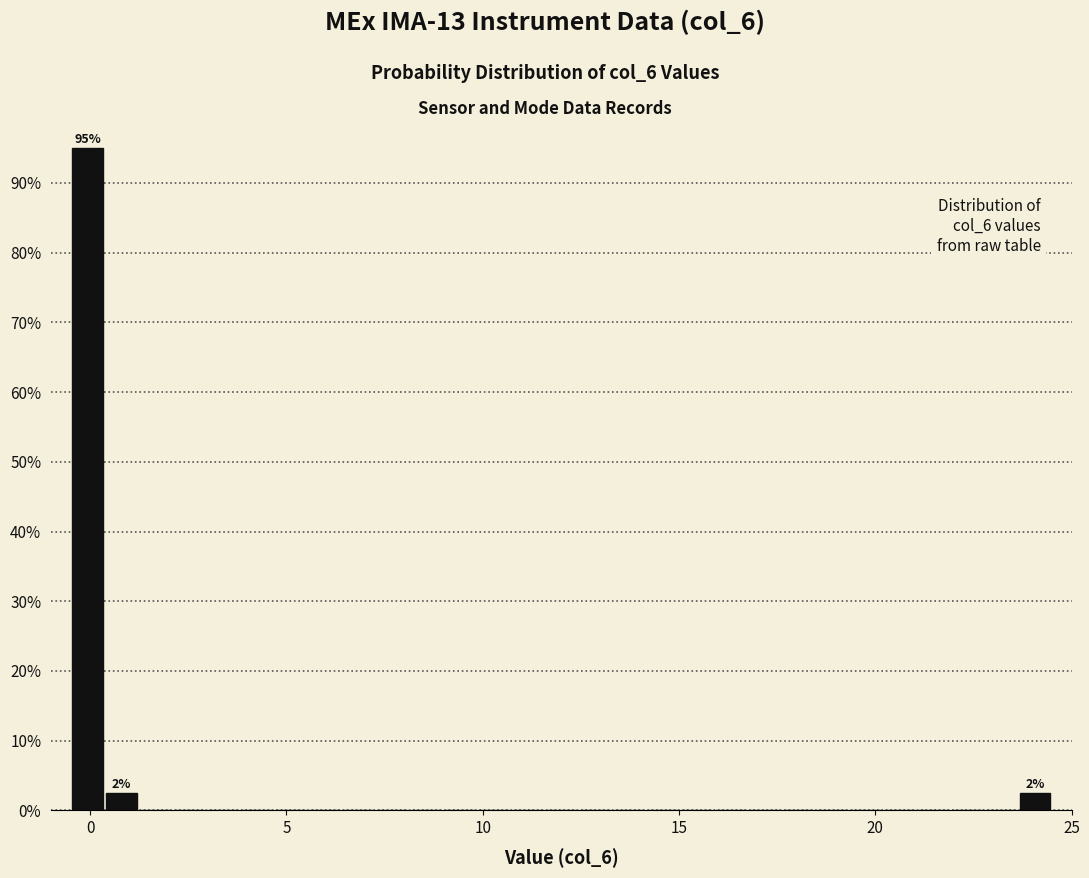

Around what value on the x-axis is the tallest bar? Give the approximate position of its centre, as read against the axis.

0.0